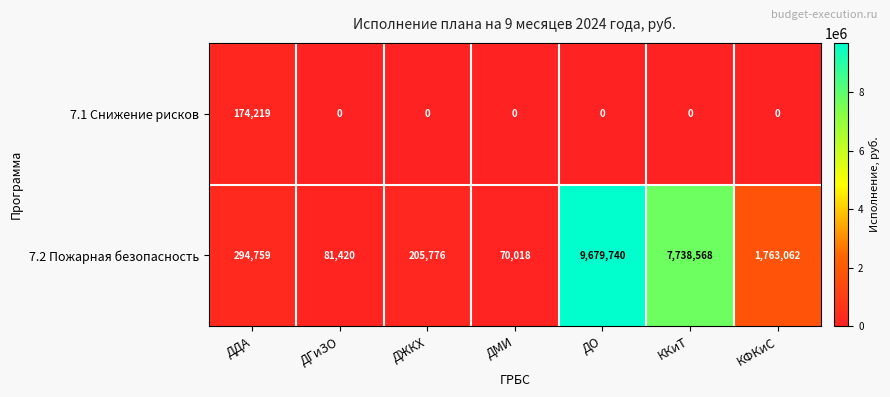

Reading left to right, list all the values displayed in this chart.

7.1 Снижение рисков: 174219	0	0	0	0	0	0
7.2 Пожарная безопасность: 294759	81420	205776	70018	9679740	7738568	1763062